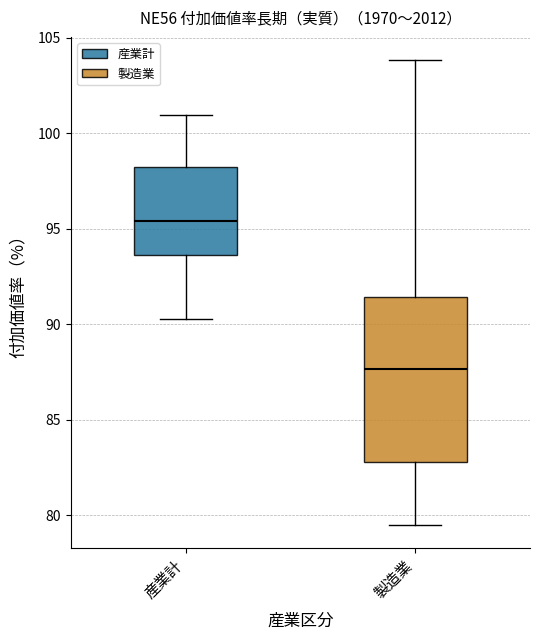

Which box's median line is the highest?

産業計